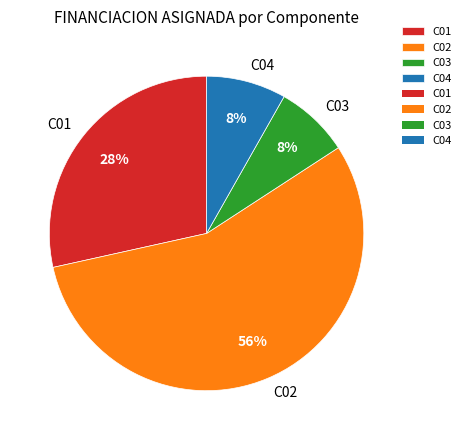

Which slice represents more than half of the pie?

C02